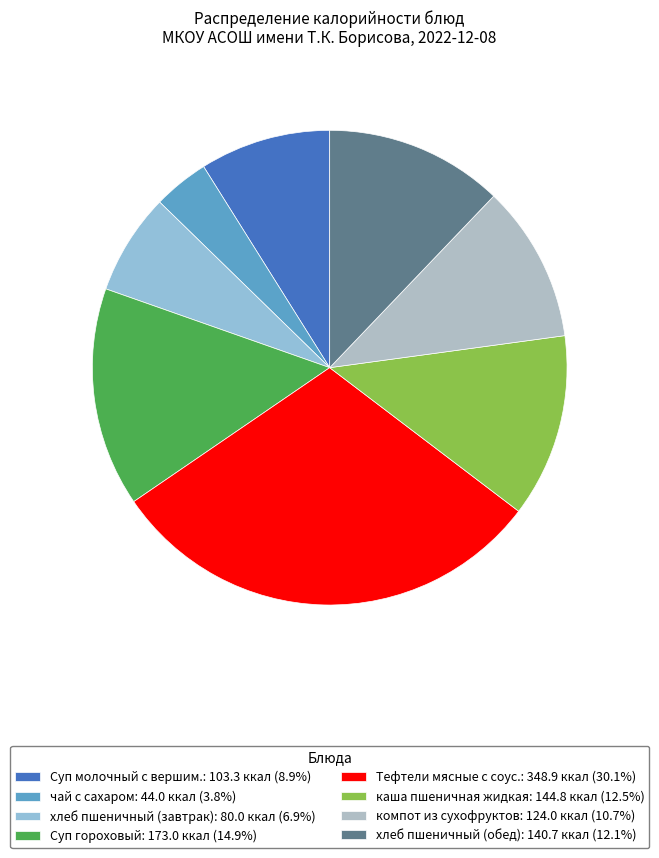

Approximately how many times larger is the value at хлеб пшеничный (завтрак) compared to хлеб пшеничный (обед)?

0.6